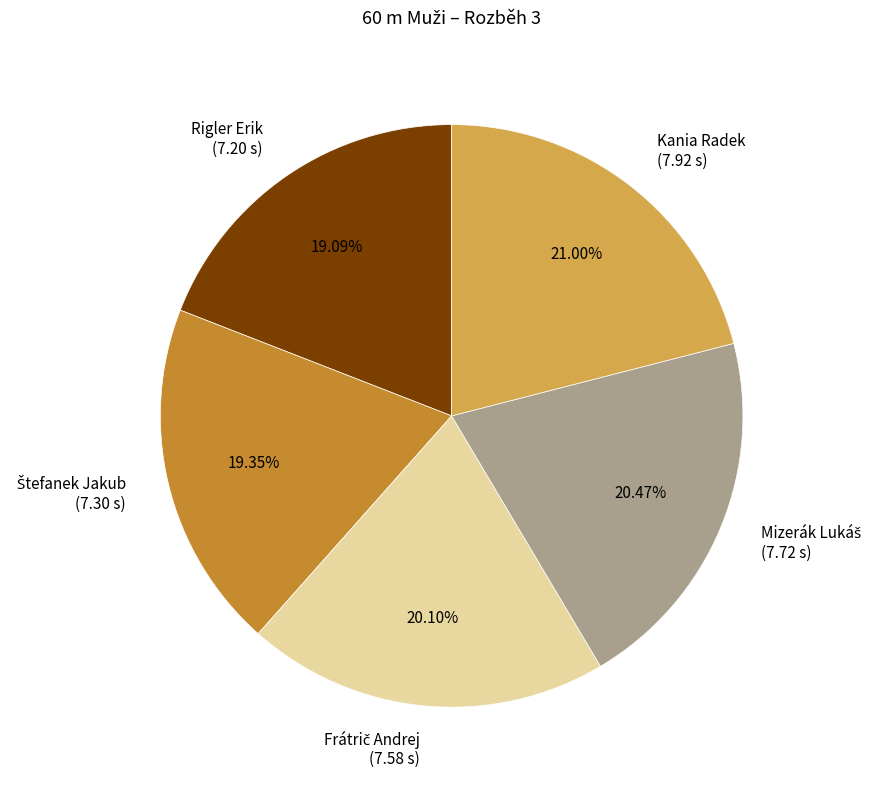

Combined, do Rigler Erik (7.20 s) and Kania Radek (7.92 s) account for over 50%?

No